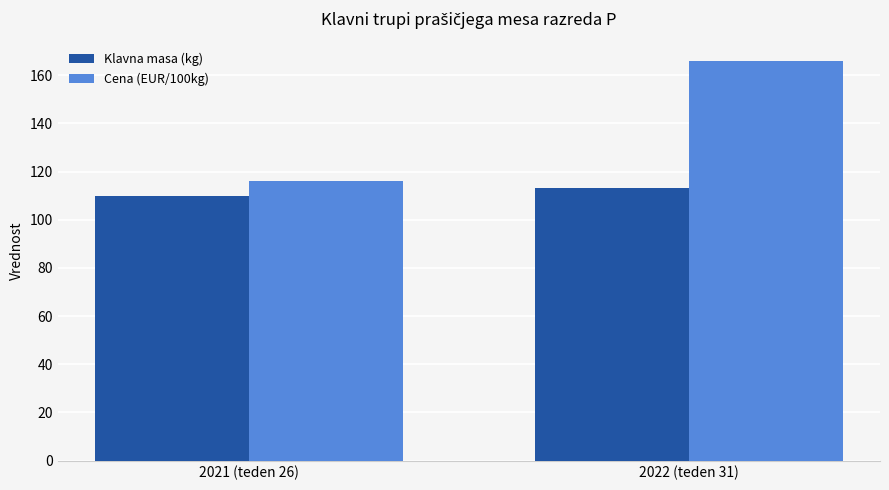

At how many categories does at least one series exceed 126?

1